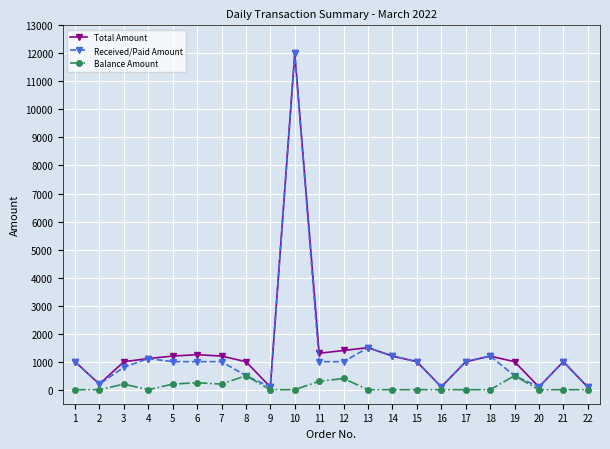

At which category is the sum across all series the highest?

10